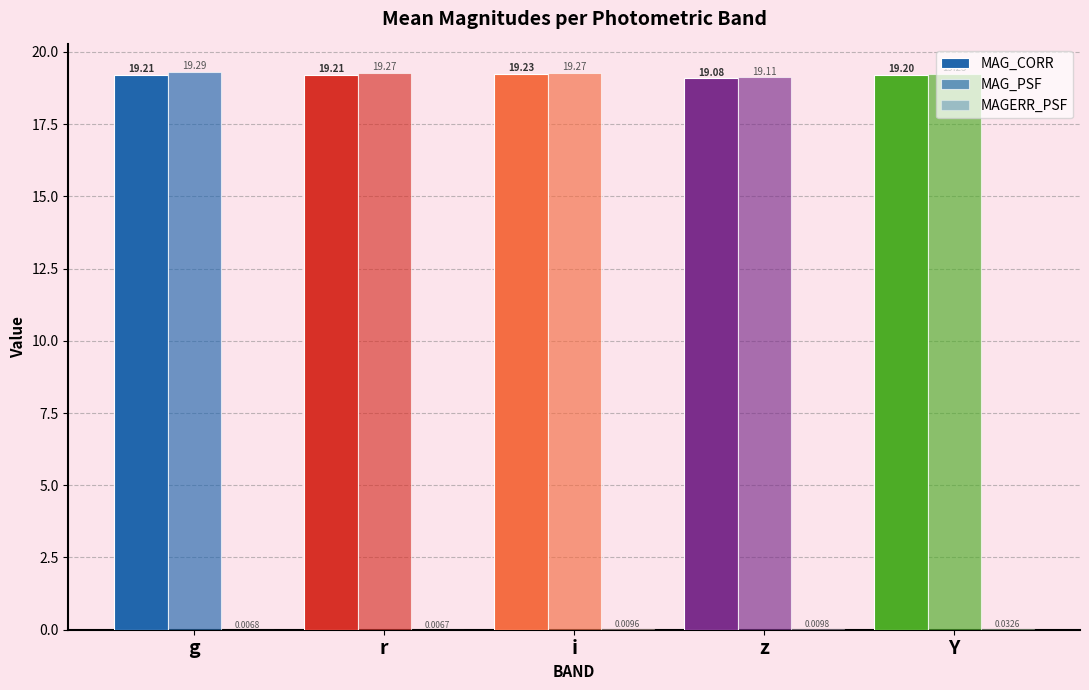

What is the sum of the MAG_PSF values at z and Y?

38.3